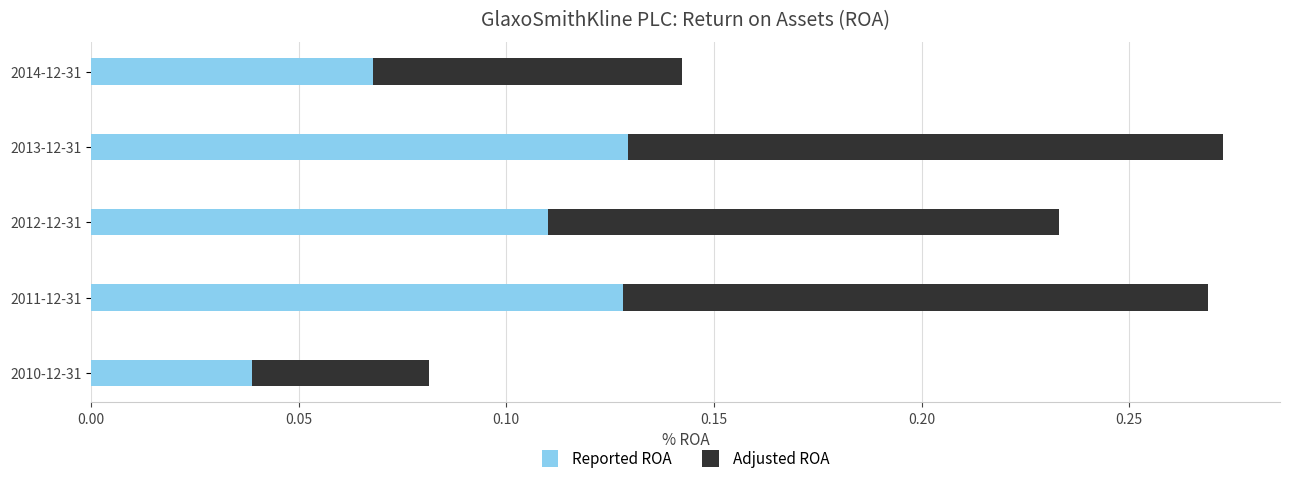

Count the Reported ROA values in the range 0 to 1.

5